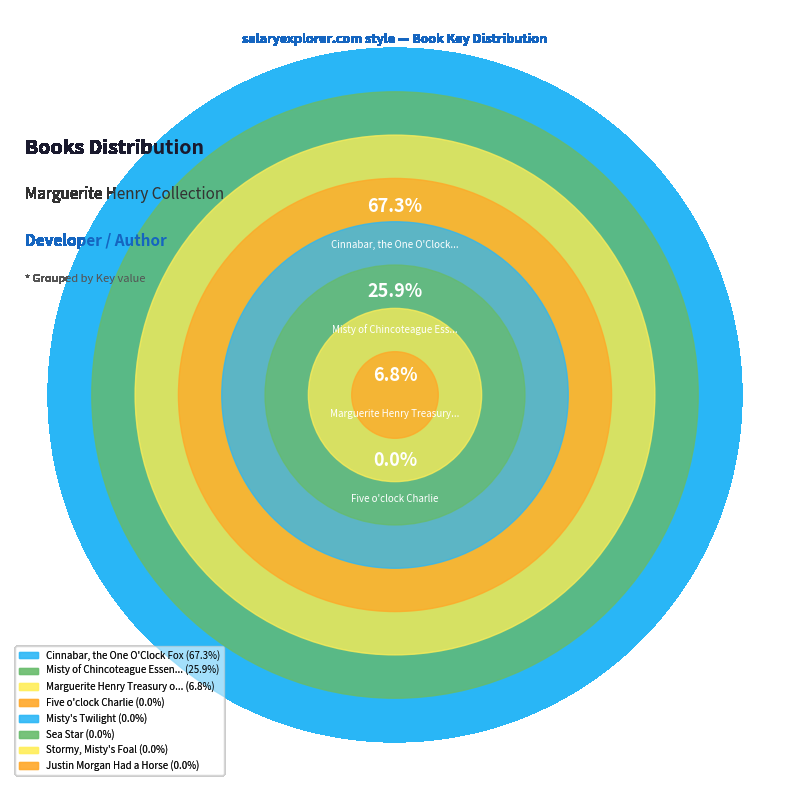

Which category has the biggest portion of the pie?

Cinnabar, the One O'Clock Fox